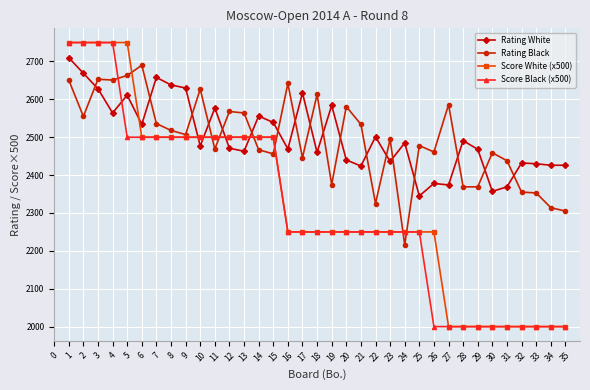

Is the value of Score White (x500) at 11 greater than the value of Rating White at 30?

Yes